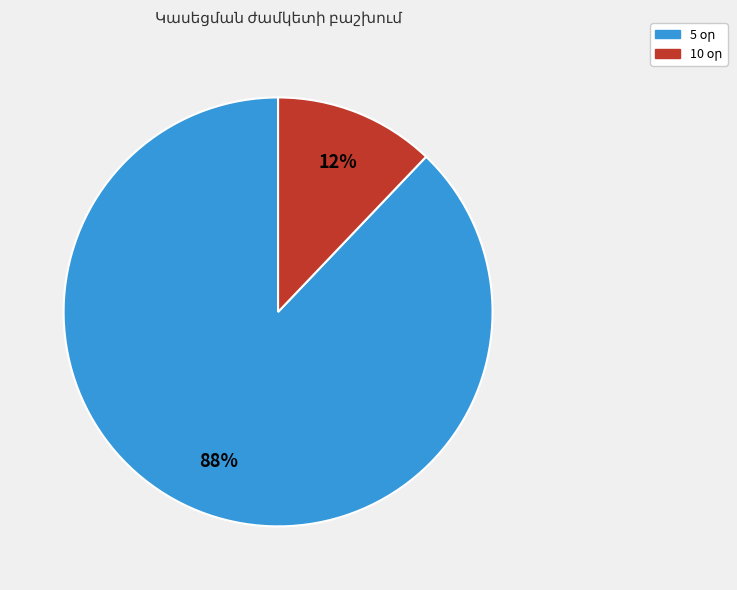

To the nearest percent, what is the difference between the largest and smallest slice percentages?

76%